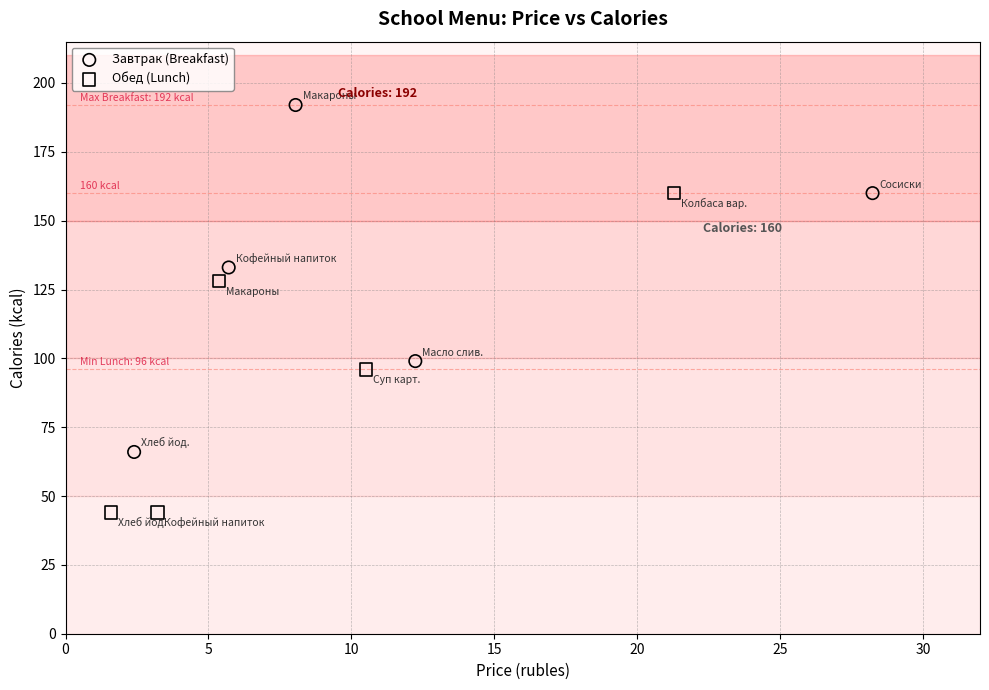

Which series contains the lowest Y value?

Обед (Lunch)